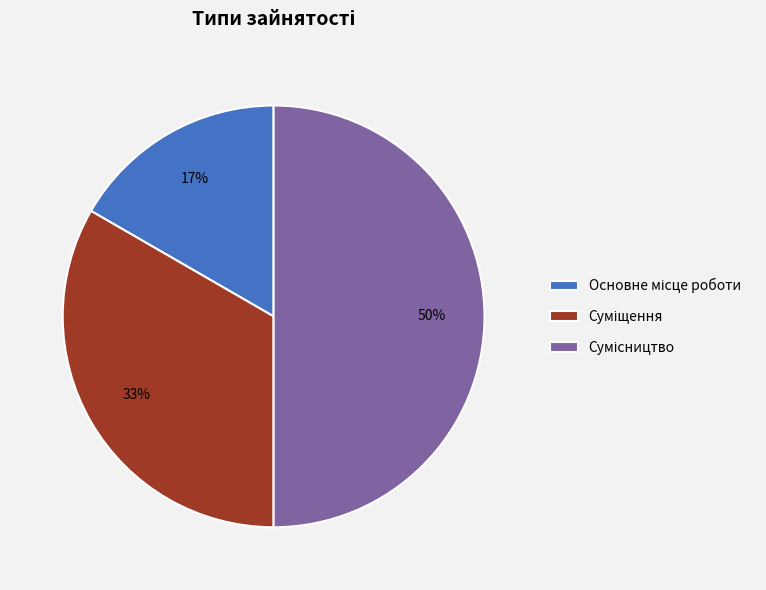

To the nearest percent, what is the average slice percentage?

33%